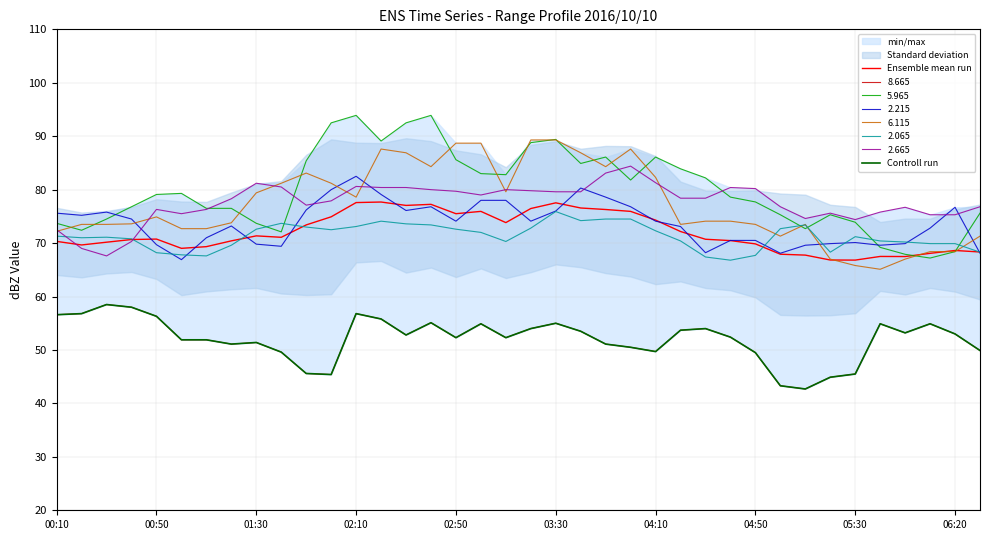

What is the minimum value for 5.965?

67.2